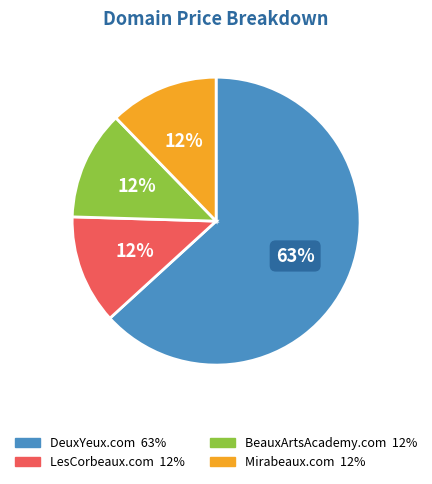

Combined, do BeauxArtsAcademy.com and Mirabeaux.com account for over 50%?

No